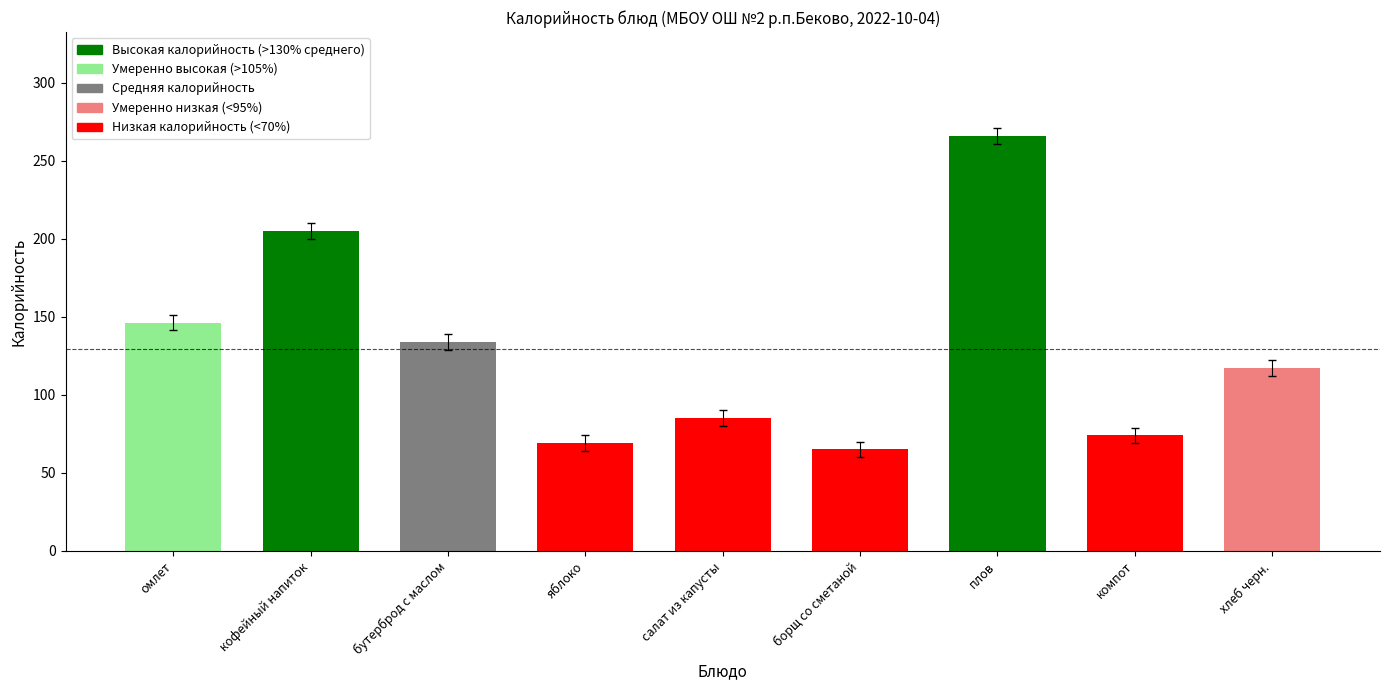

List the labels in order of value, largest first.

плов, кофейный напиток, омлет, бутерброд с маслом, хлеб черн., салат из капусты, компот, яблоко, борщ со сметаной